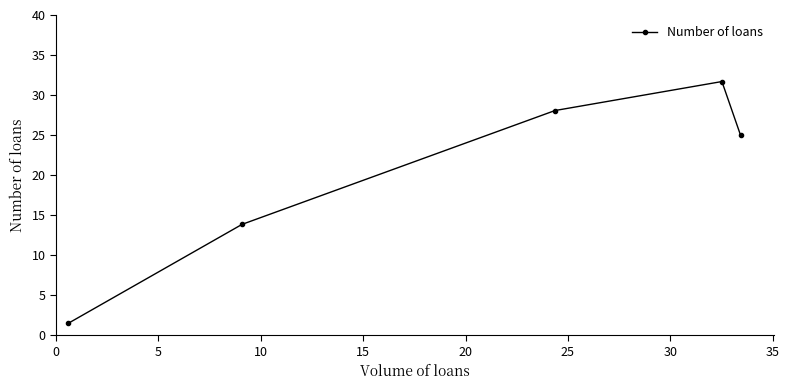

How many points are higher than both their immediate neighbors (excluding endpoints)?

1